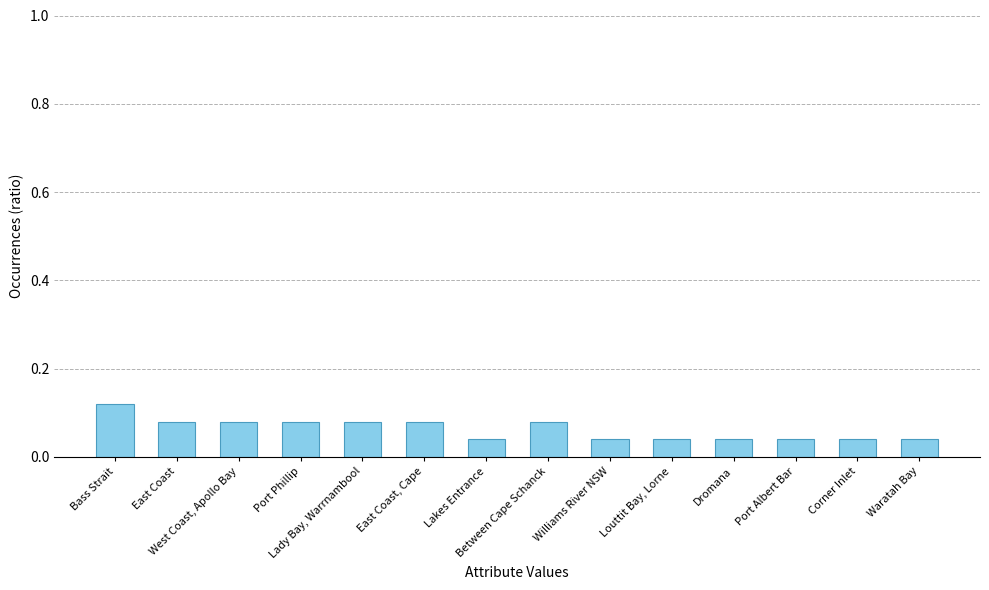

What is the sum of all values?

0.9